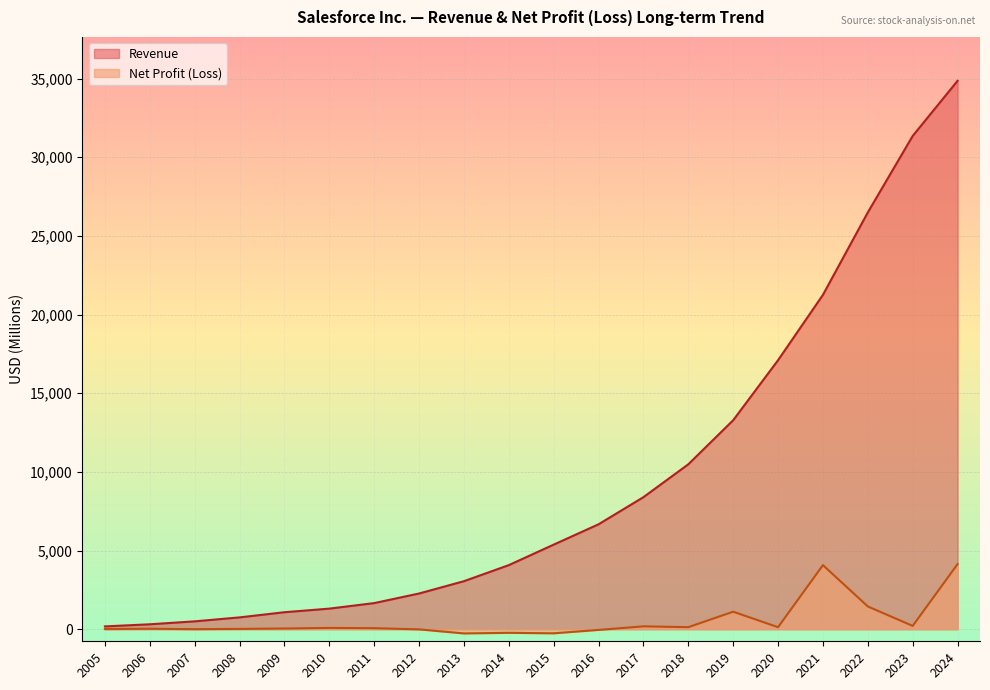

Is it true that Net Profit (Loss) equals 8 at 2006?

False